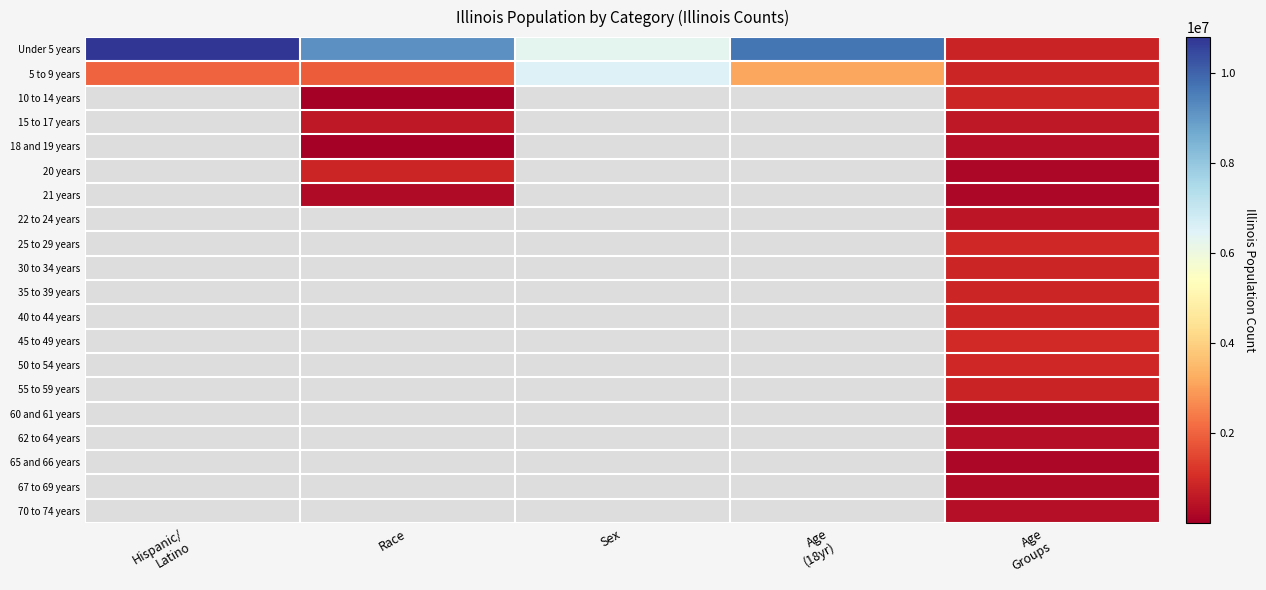

How many data points does each series have?

5